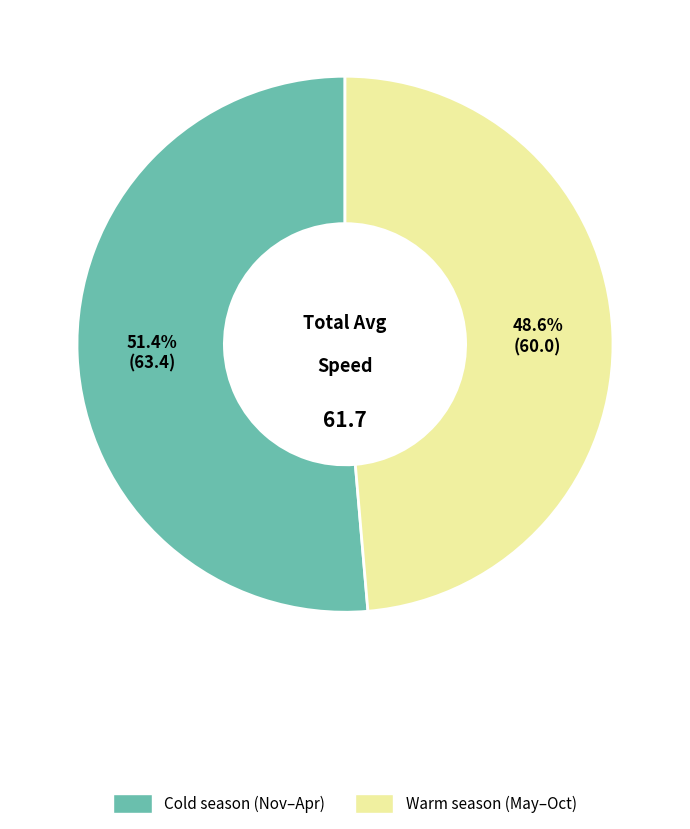

Is there any slice that represents more than half of the pie?

Yes